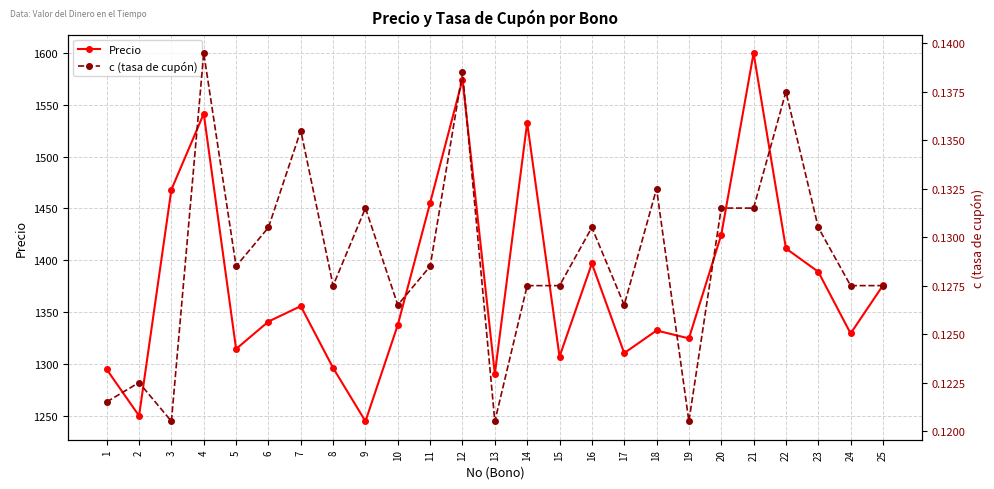

Is the value of Precio at 17 greater than the value of c (tasa de cupón) at 10?

Yes